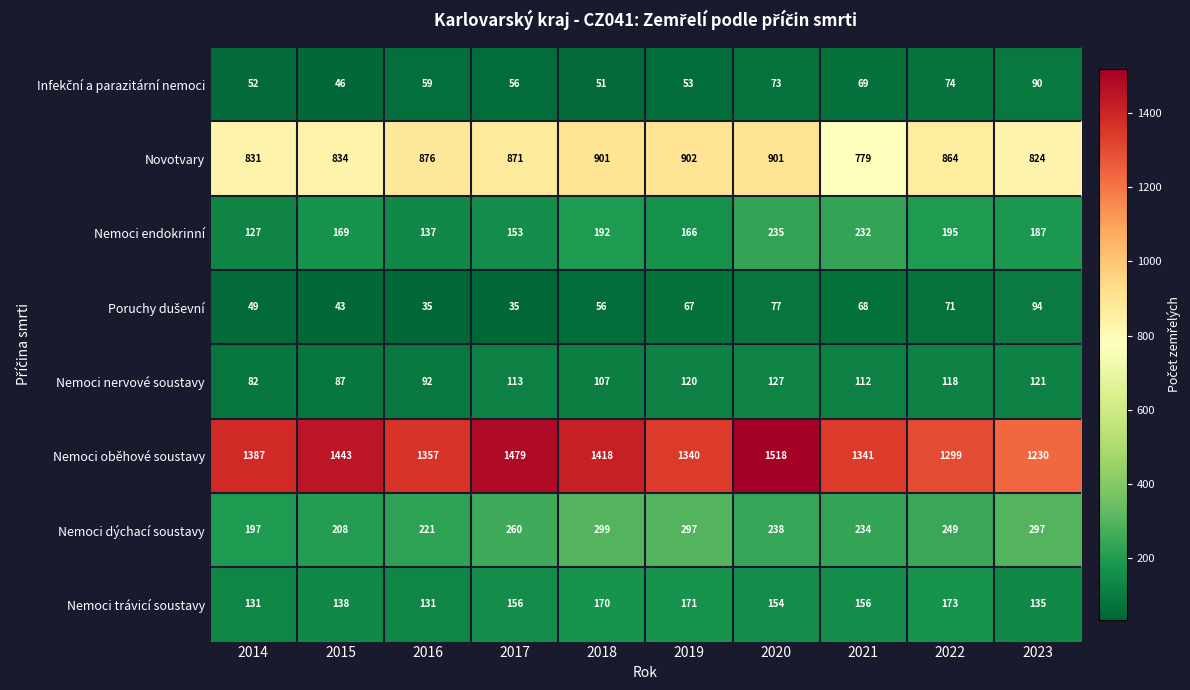

List the labels in order of Nemoci nervové soustavy value, smallest first.

2014, 2015, 2016, 2018, 2021, 2017, 2022, 2019, 2023, 2020